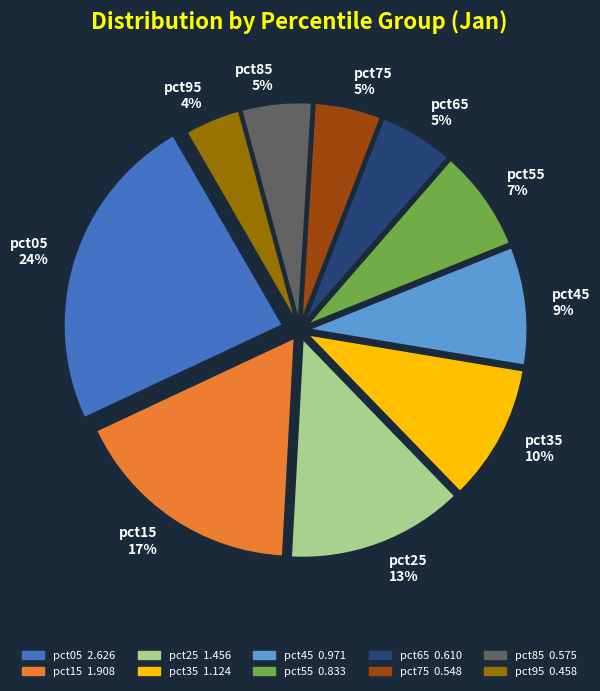

Is the sum of pct75 5% and pct35 10% greater than half?

No